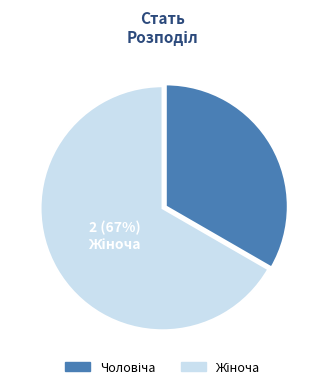

To the nearest percent, what is the average slice percentage?

50%